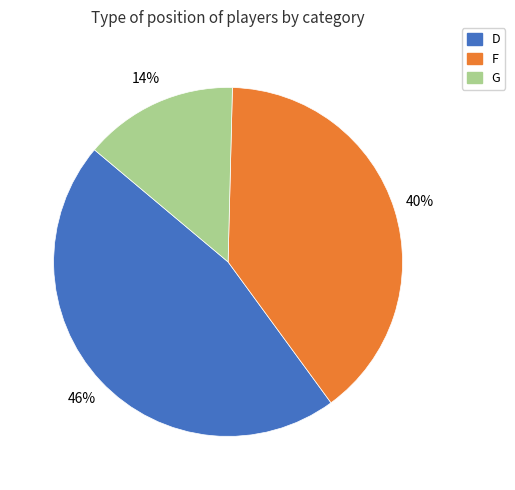

How many segments does this pie chart have?

3